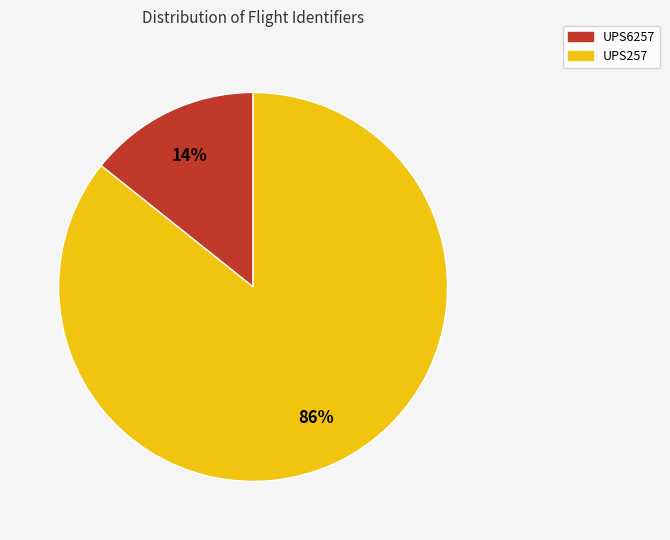

What percentage is the UPS257 slice, to the nearest percent?

86%